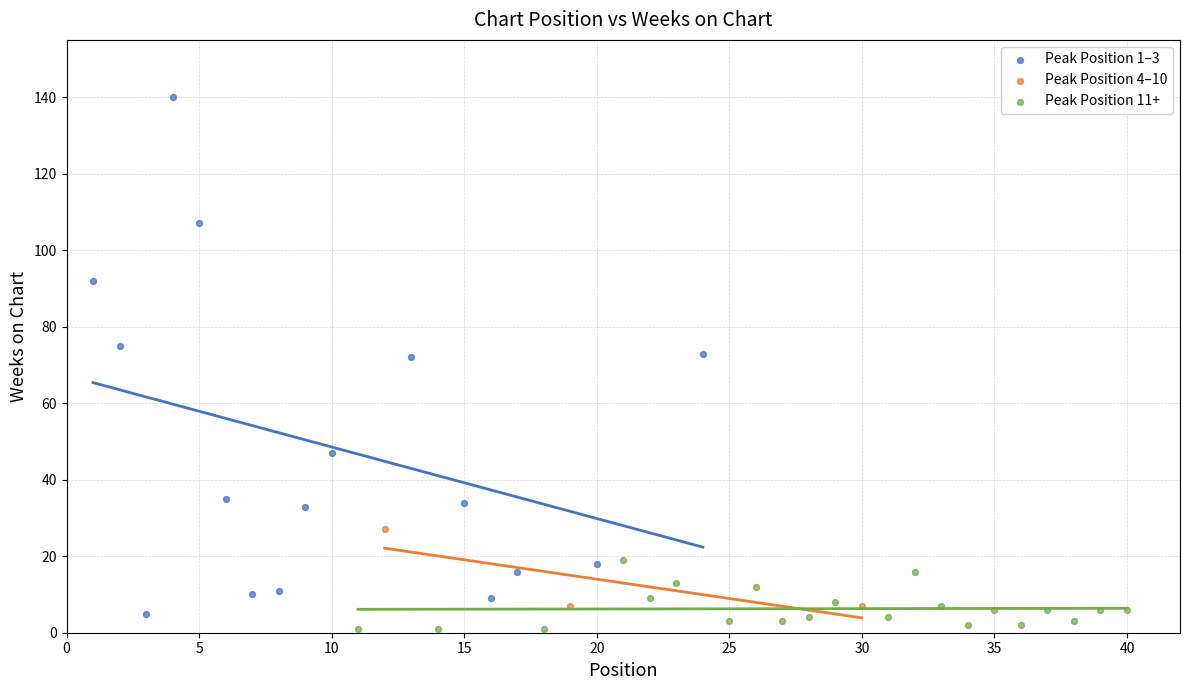

Which series reaches the maximum Y coordinate?

Peak Position 1–3